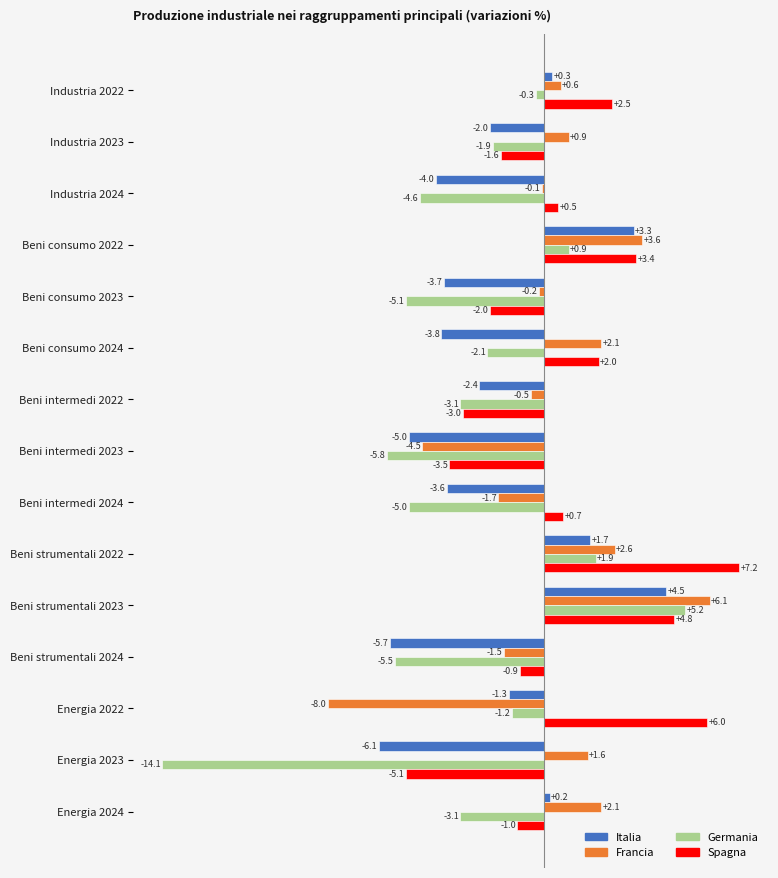

At which label is Spagna closest to 1?

Beni intermedi 2024